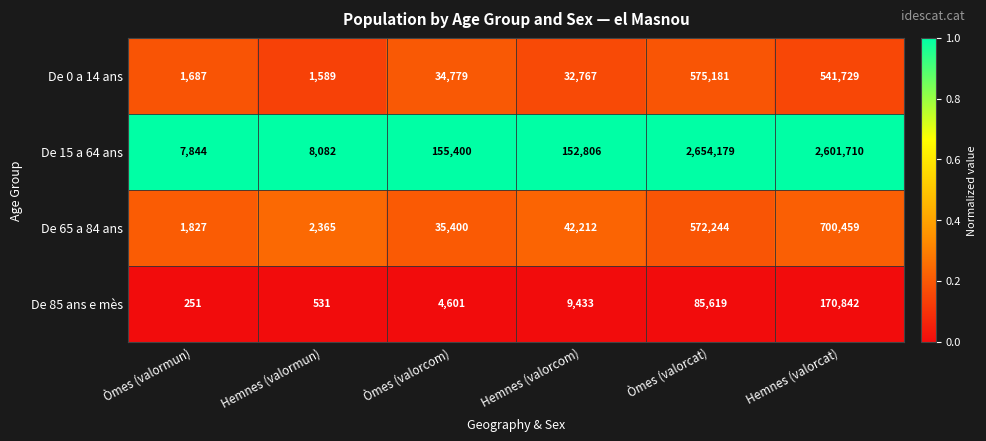

What is the maximum value for De 65 a 84 ans?

700459